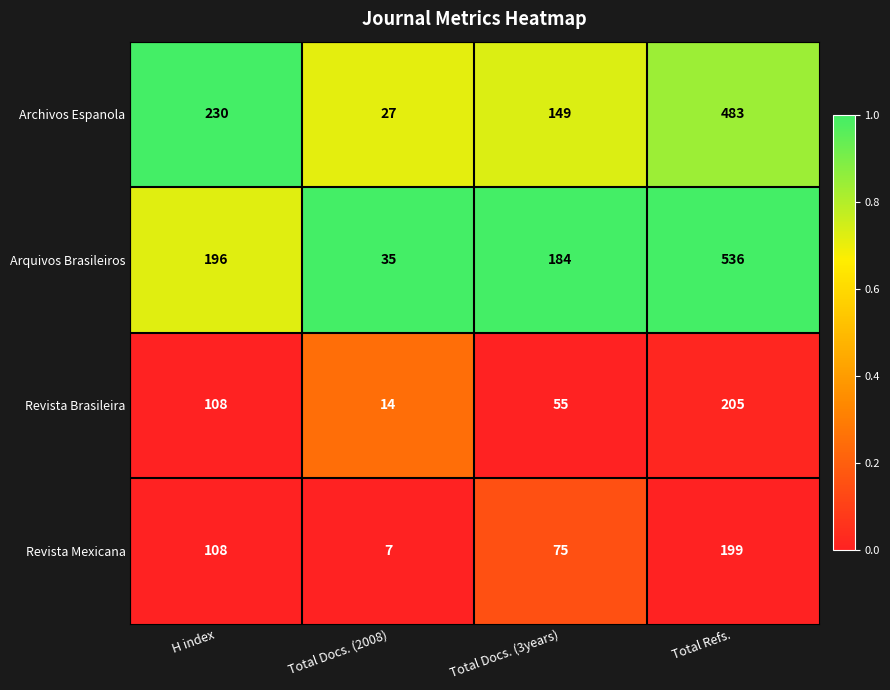

True or false: Arquivos Brasileiros has a value of 196 at H index.

True